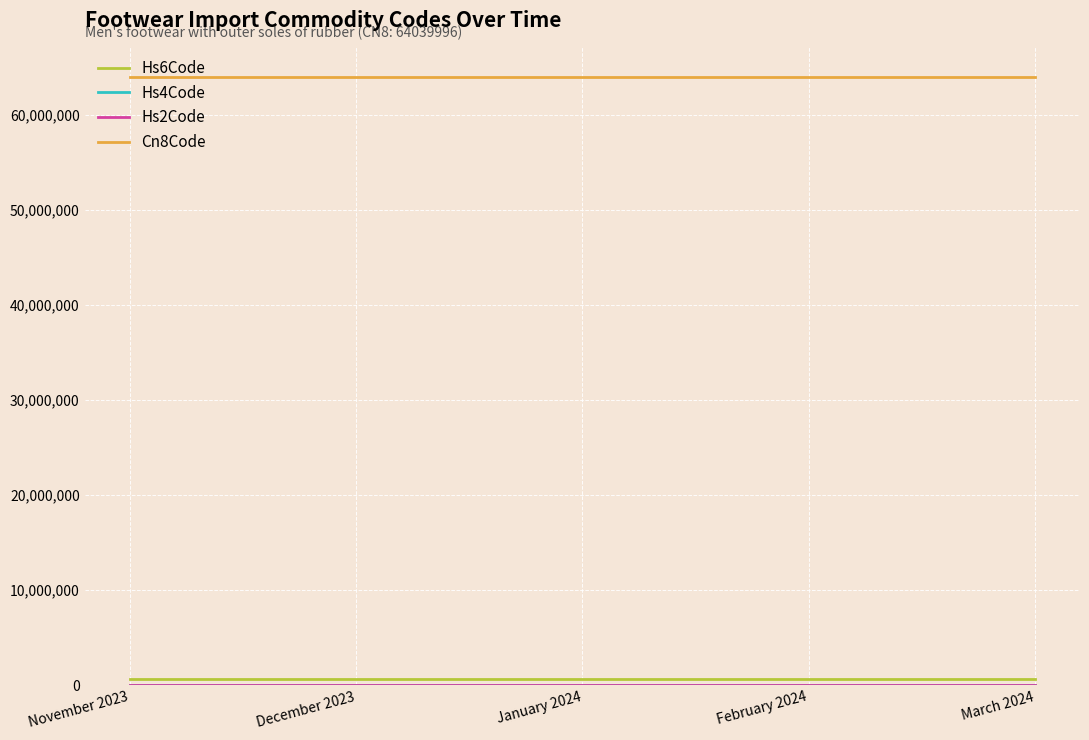

Which series has the largest total across all categories?

Cn8Code